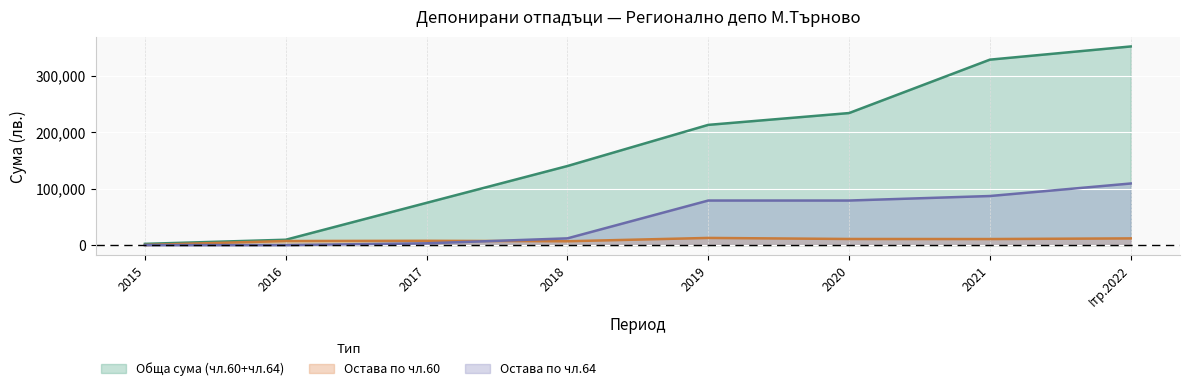

Which category has the lowest value in the Остава по чл.60 series?

2015